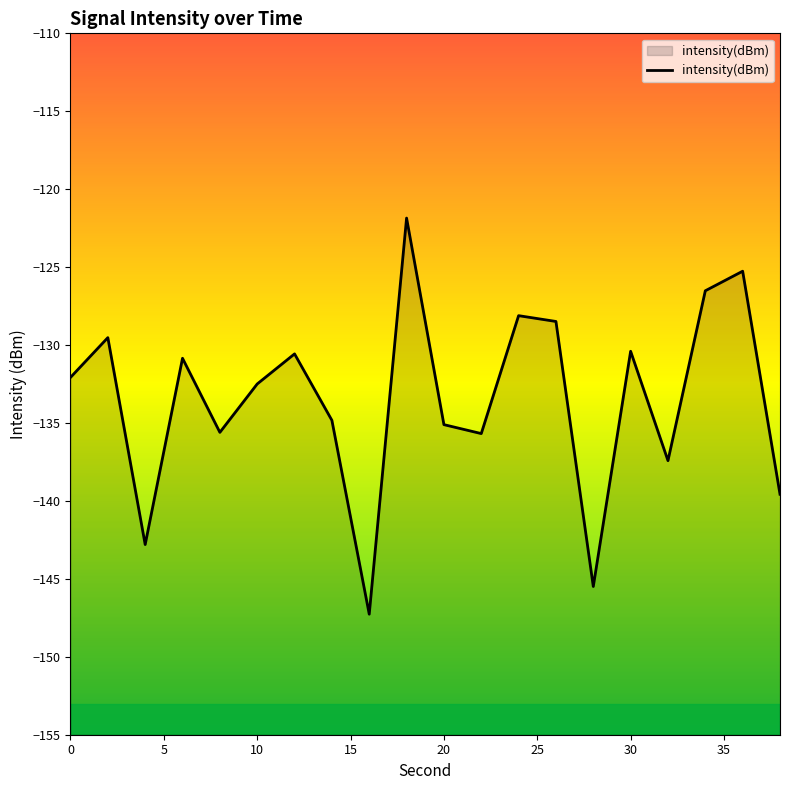

Is it true that the value at 20 is -35.6?

False